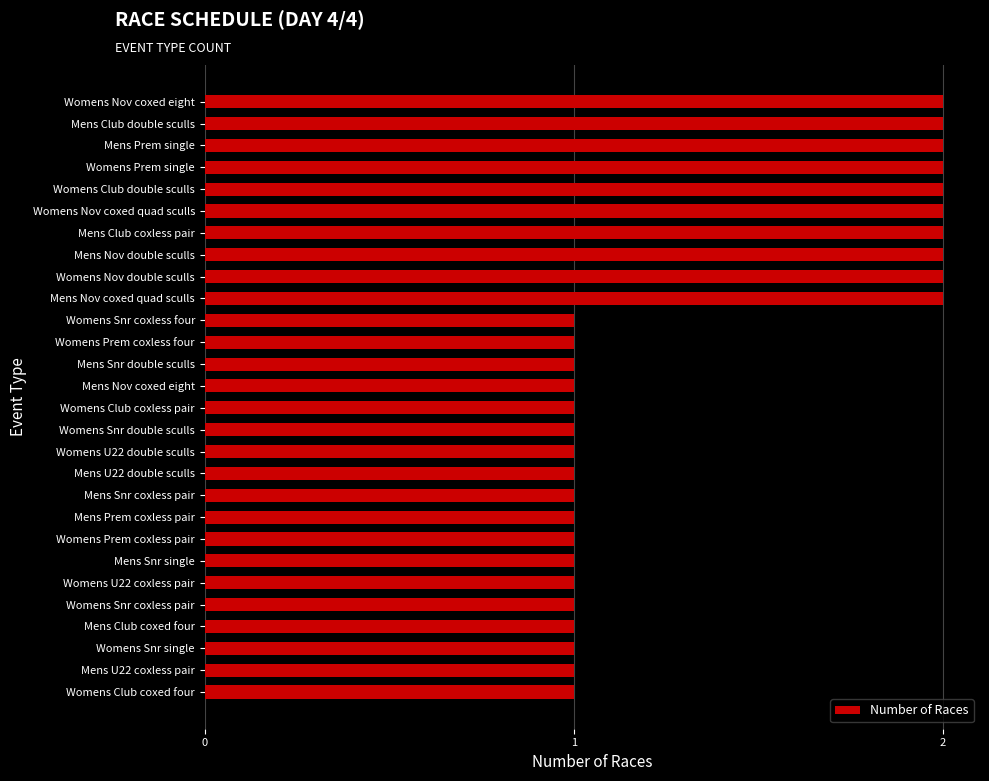

What is the sum of all values?

38